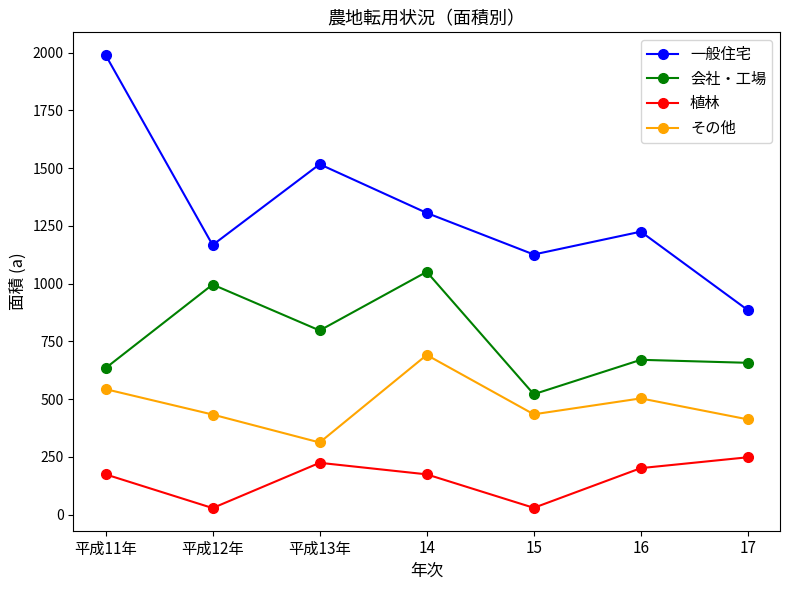

True or false: その他 and 植林 intersect in this chart.

False